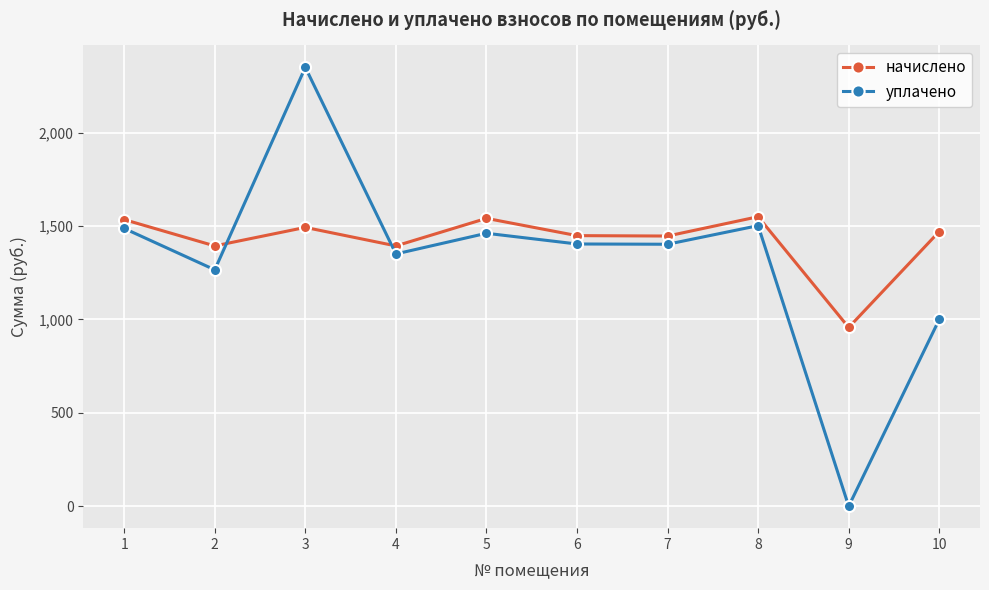

What is the value of the начислено point at the 4th from the left?

1393.9